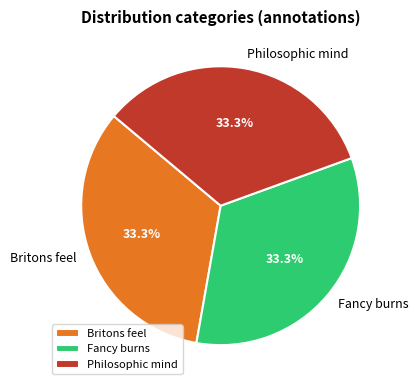

What portion of the pie excludes Philosophic mind?

66.7%